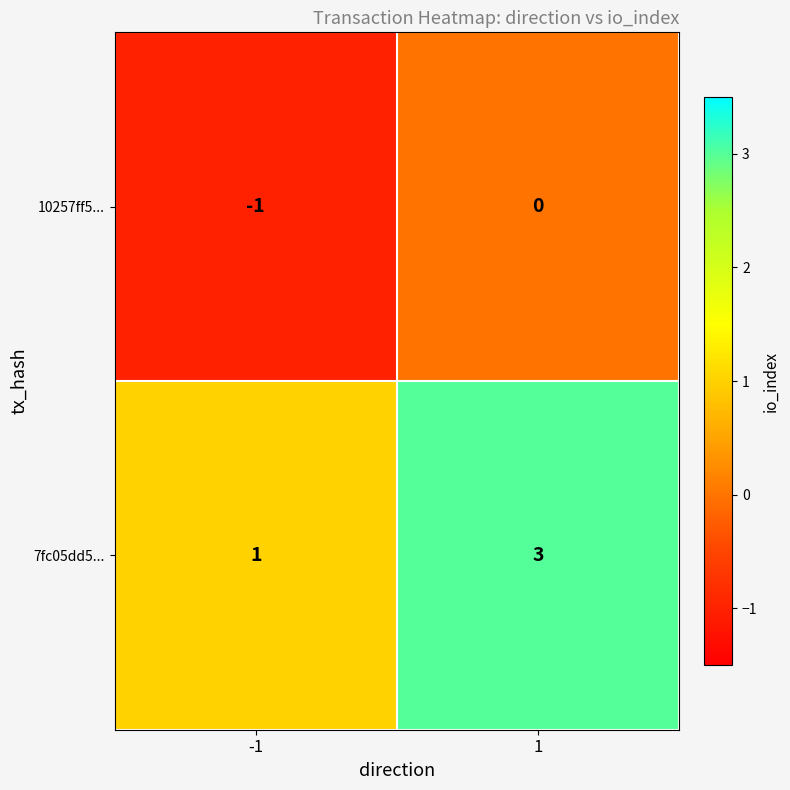

Is it true that 10257ff5... equals 0 at -1?

False